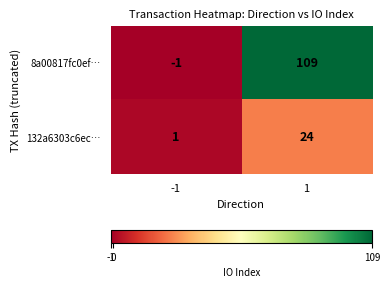

Reading right to left, transcribe all the data shown in this chart.

8a00817fc0ef…: 1=109	-1=-1
132a6303c6ec…: 1=24	-1=1